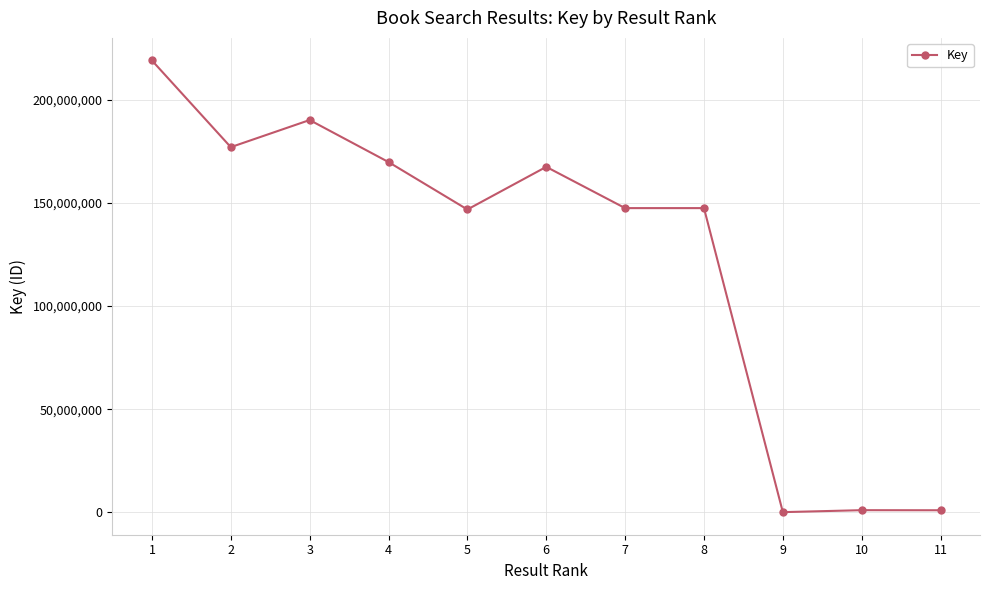

True or false: the data has more than 0 interior local peaks.

True